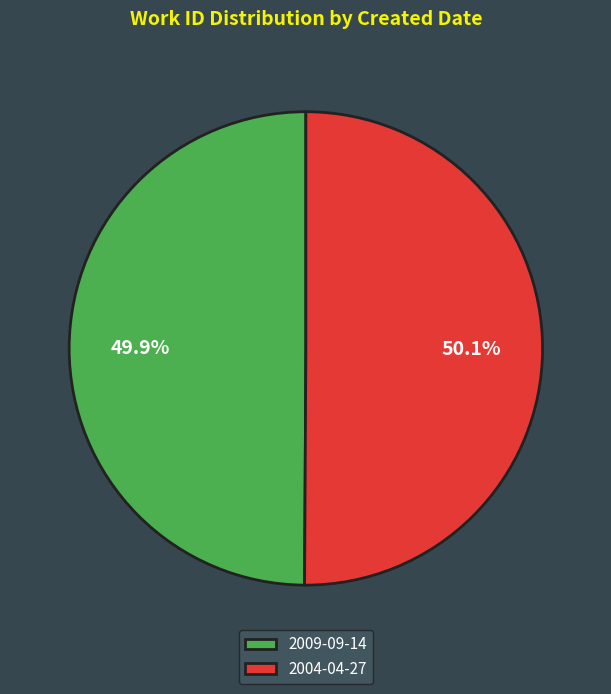

Approximately how many times larger is the value at 2009-09-14 compared to 2004-04-27?

1.0